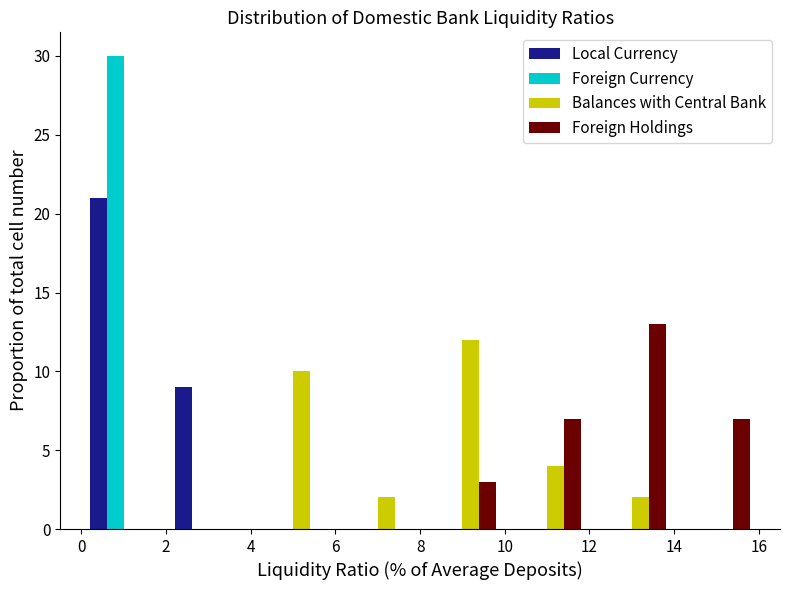

Reading left to right, list every range on the x-axis with the height of the bar of each series over it. The values are not printed on the chart, so give them approximately, as read against the axis.

0 to 2: Local Currency=21	Foreign Currency=30	Balances with Central Bank=0	Foreign Holdings=0
2 to 4: Local Currency=9	Foreign Currency=0	Balances with Central Bank=0	Foreign Holdings=0
4 to 6: Local Currency=0	Foreign Currency=0	Balances with Central Bank=10	Foreign Holdings=0
6 to 8: Local Currency=0	Foreign Currency=0	Balances with Central Bank=2	Foreign Holdings=0
8 to 10: Local Currency=0	Foreign Currency=0	Balances with Central Bank=12	Foreign Holdings=3
10 to 12: Local Currency=0	Foreign Currency=0	Balances with Central Bank=4	Foreign Holdings=7
12 to 14: Local Currency=0	Foreign Currency=0	Balances with Central Bank=2	Foreign Holdings=13
14 to 16: Local Currency=0	Foreign Currency=0	Balances with Central Bank=0	Foreign Holdings=7